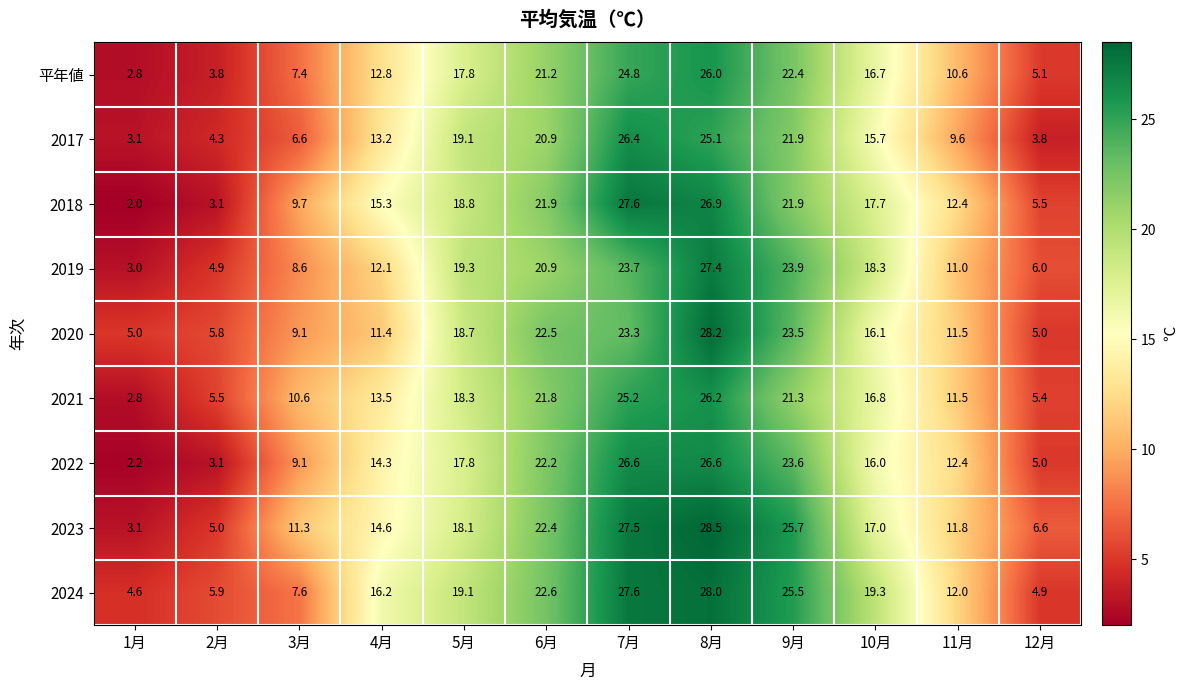

What is the total value across all series at 11月?

102.8